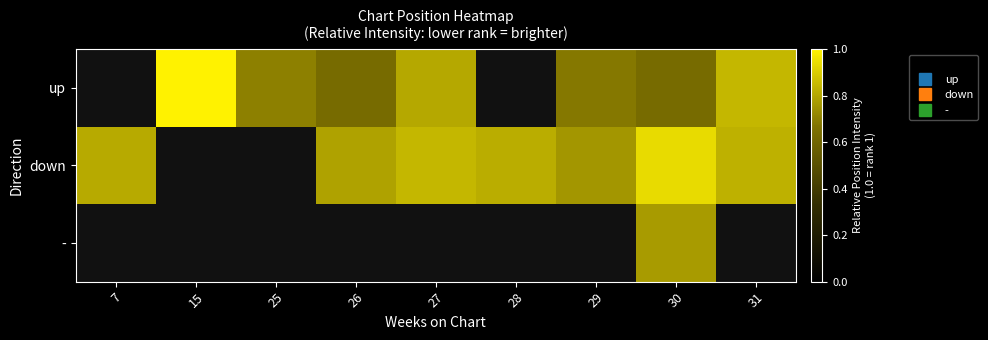

Rank the series by their maximum value, from highest to lowest.

up, down, -